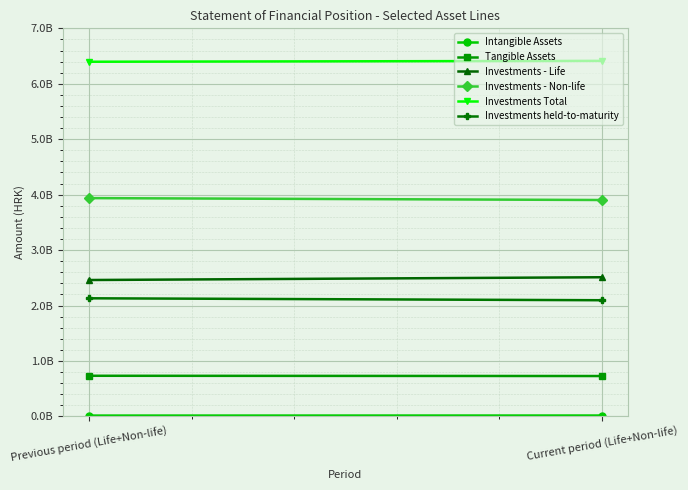

Rank the categories by Intangible Assets value from highest to lowest.

Current period (Life+Non-life), Previous period (Life+Non-life)